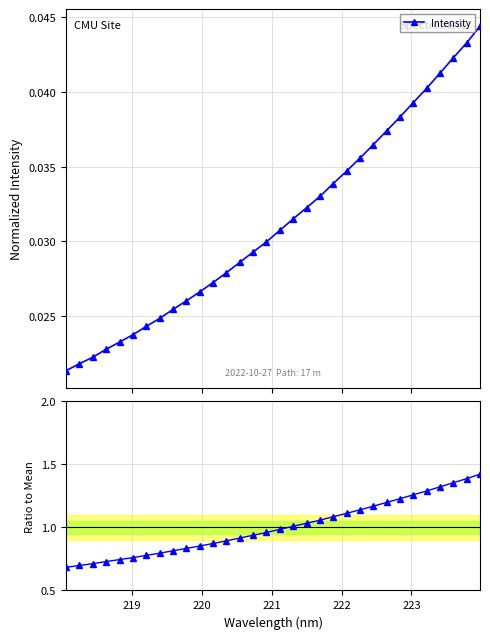

What is the difference between the maximum and minimum values in the Ratio to mean series?

0.7